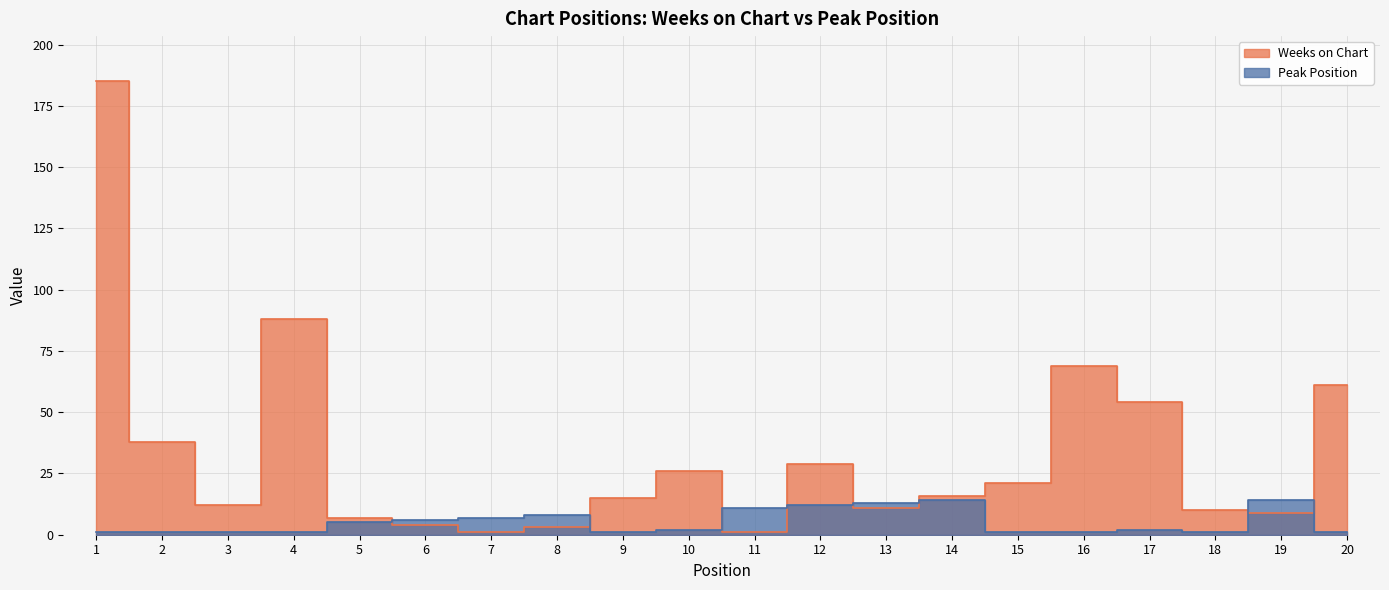

What is the sum of all Peak Position values?

103